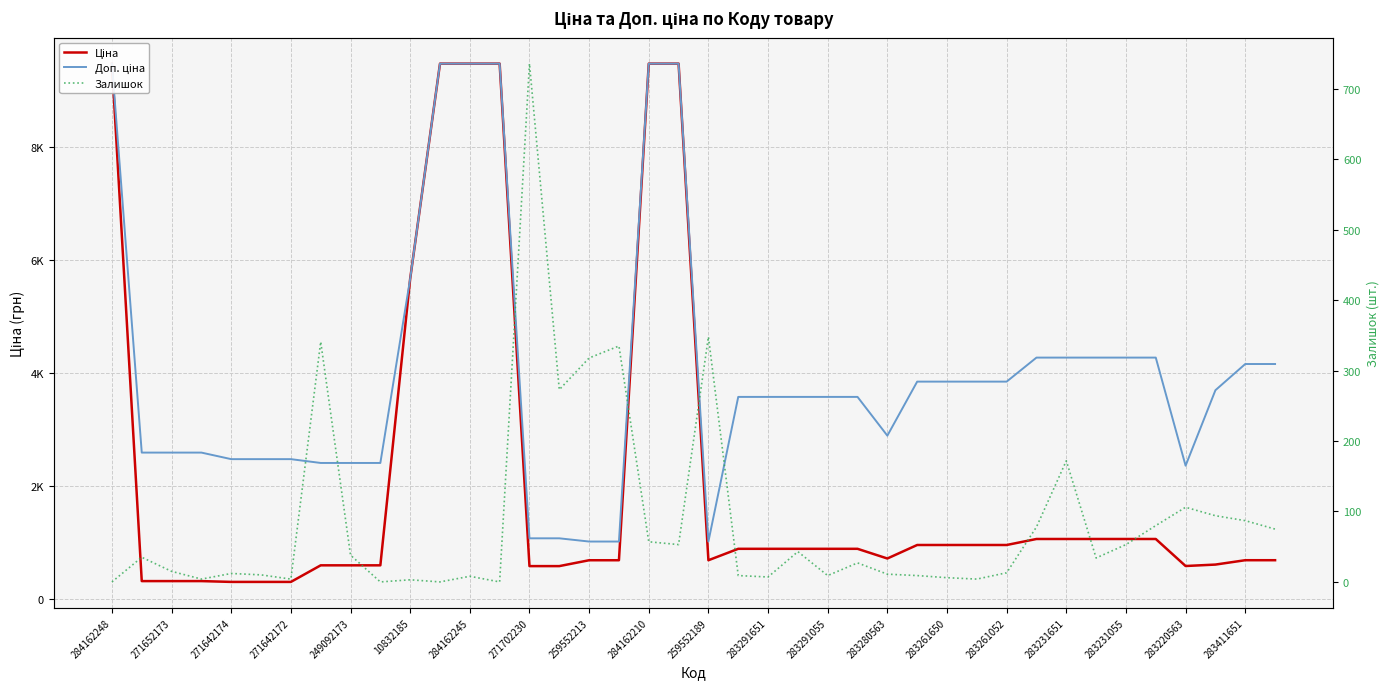

Which series ends up on top after the final intersection of Залишок and Ціна?

Ціна